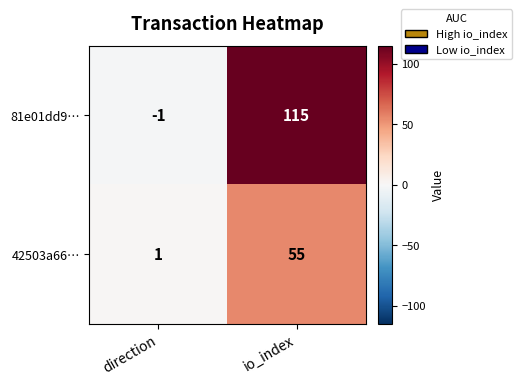

What is the difference between the highest and lowest values at io_index?

60